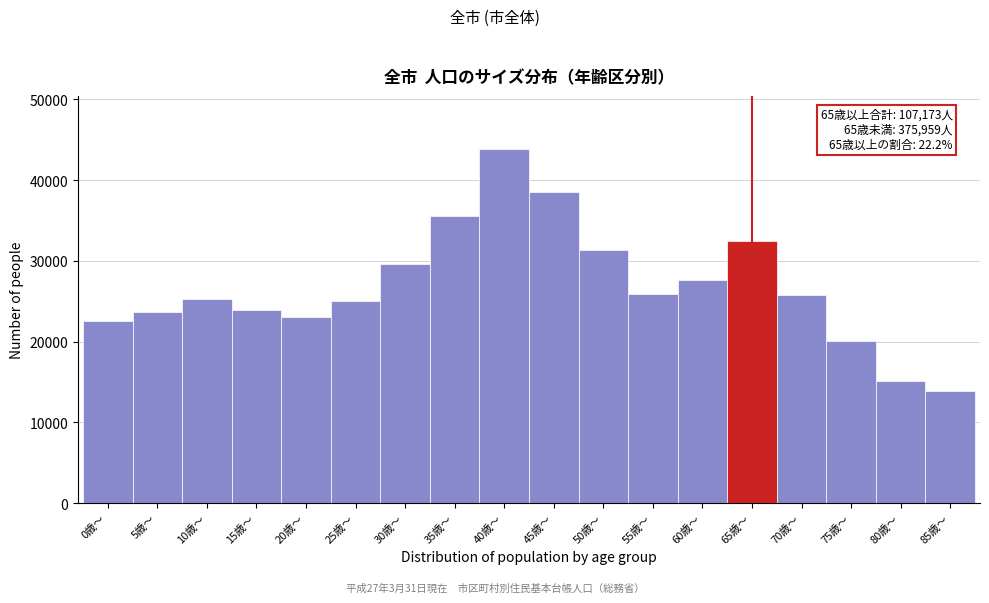

What is the difference between the maximum and minimum values?

29985